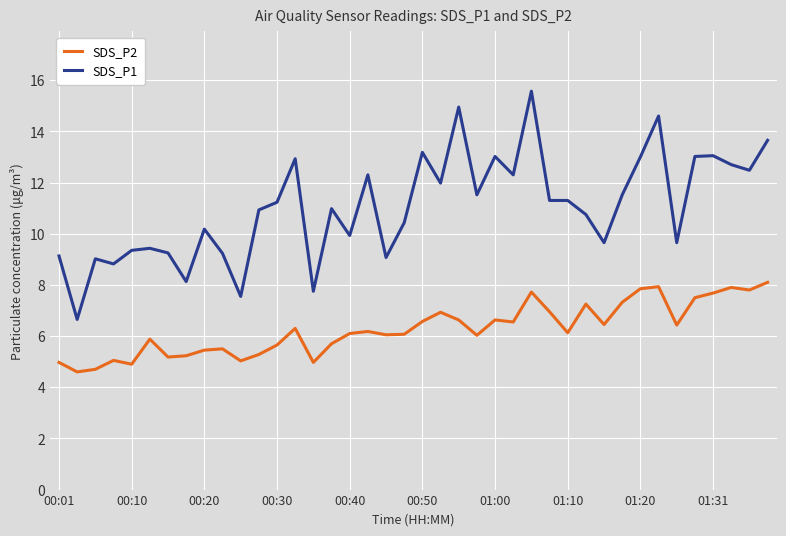

Which series has the largest total across all categories?

SDS_P1